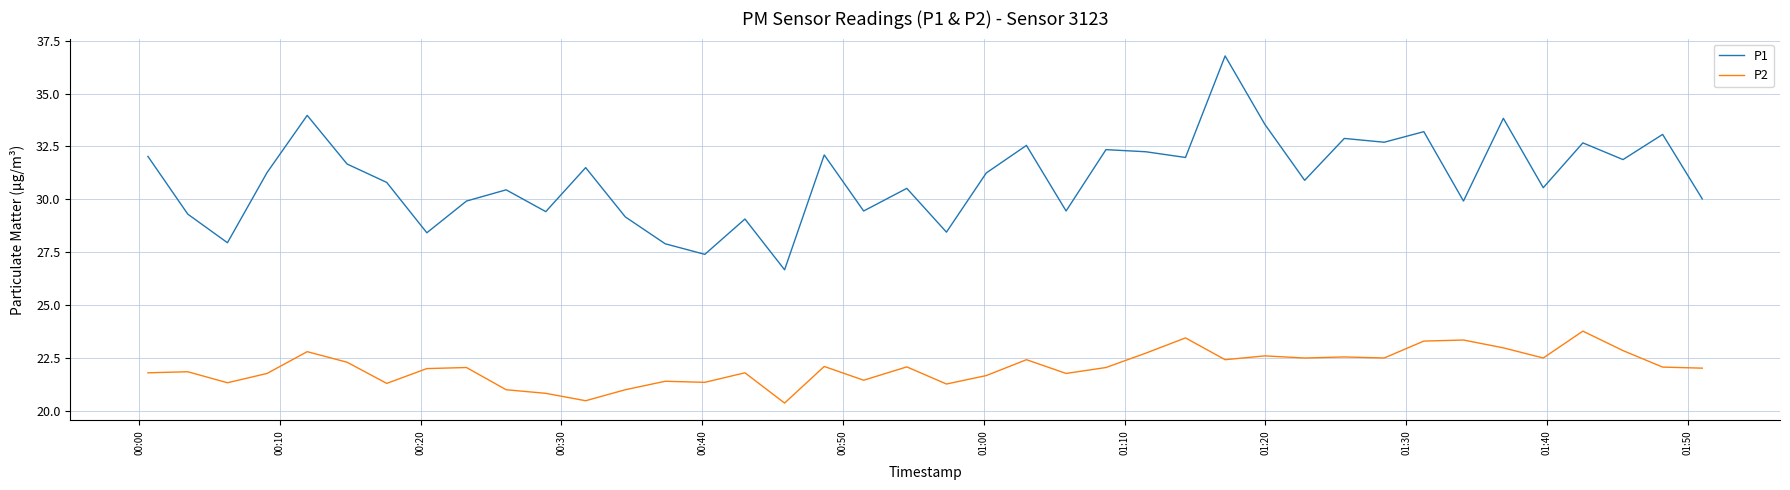

Which series has the largest total across all categories?

P1